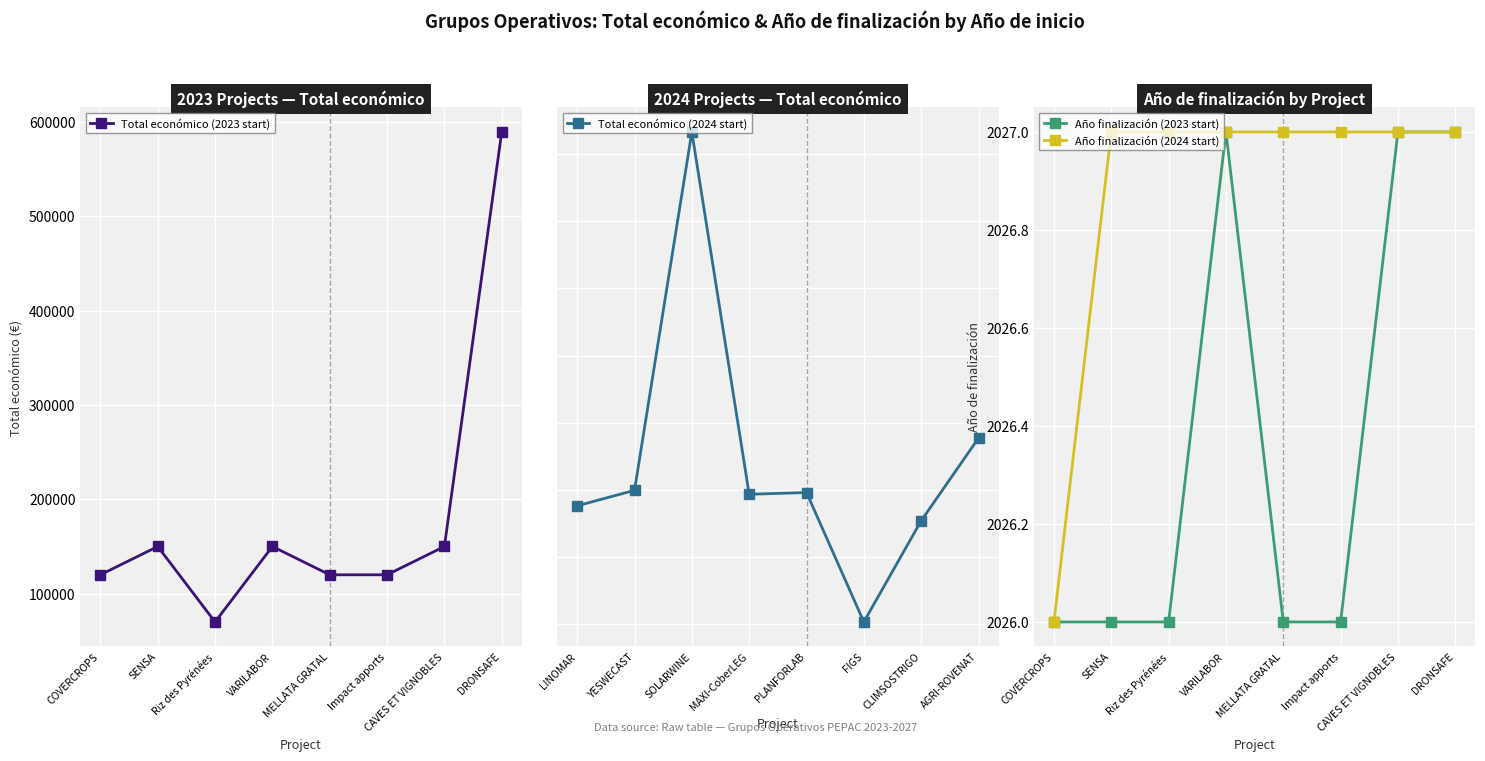

What are all the series names shown in the legend?

Total económico (2023 start), Total económico (2024 start), Año finalización (2023 start), Año finalización (2024 start)